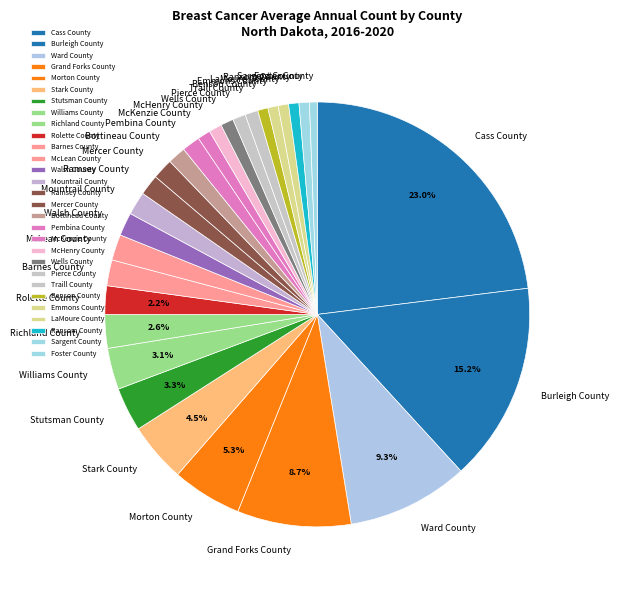

Does Barnes County account for over 50% of the chart?

No